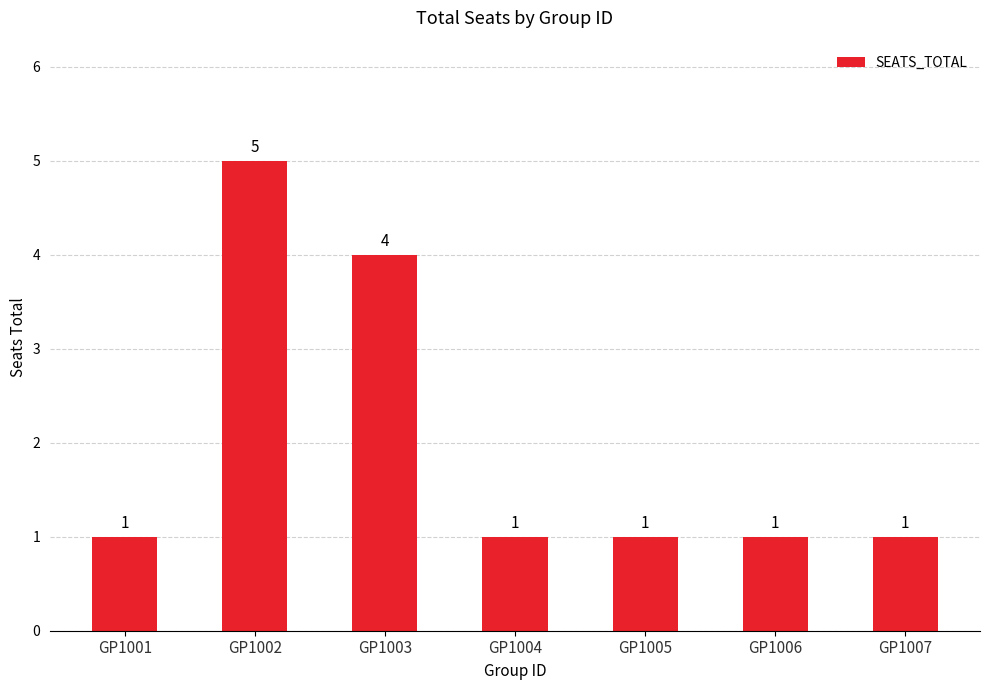

What is the smallest value displayed?

1